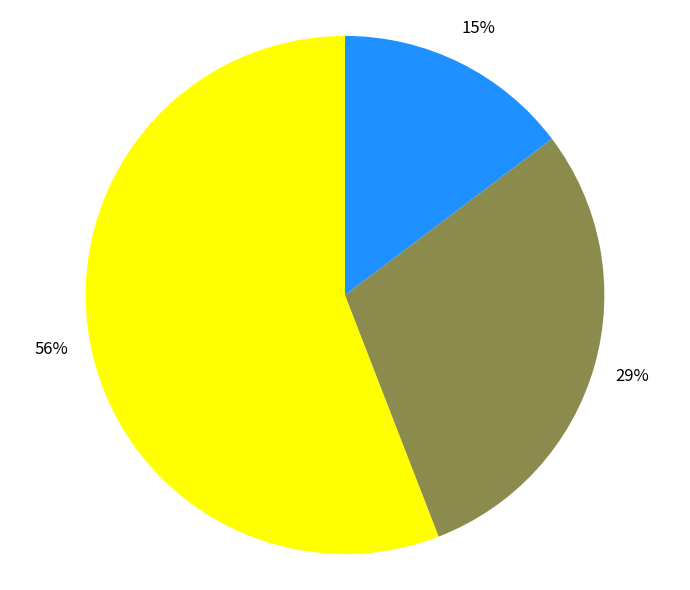

To the nearest percent, what is the average slice percentage?

33%